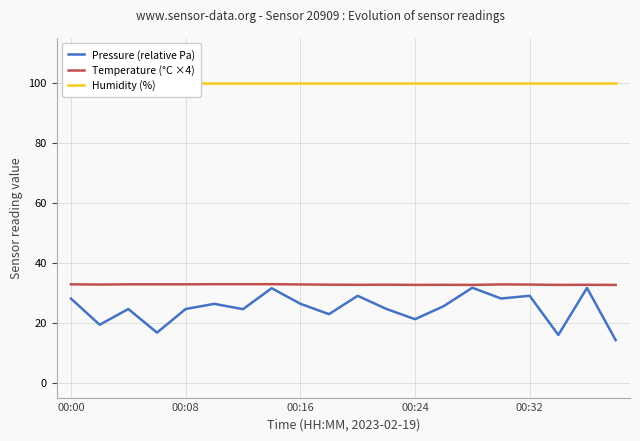

True or false: Humidity (%) has more than 1 points higher than both neighbors.

False